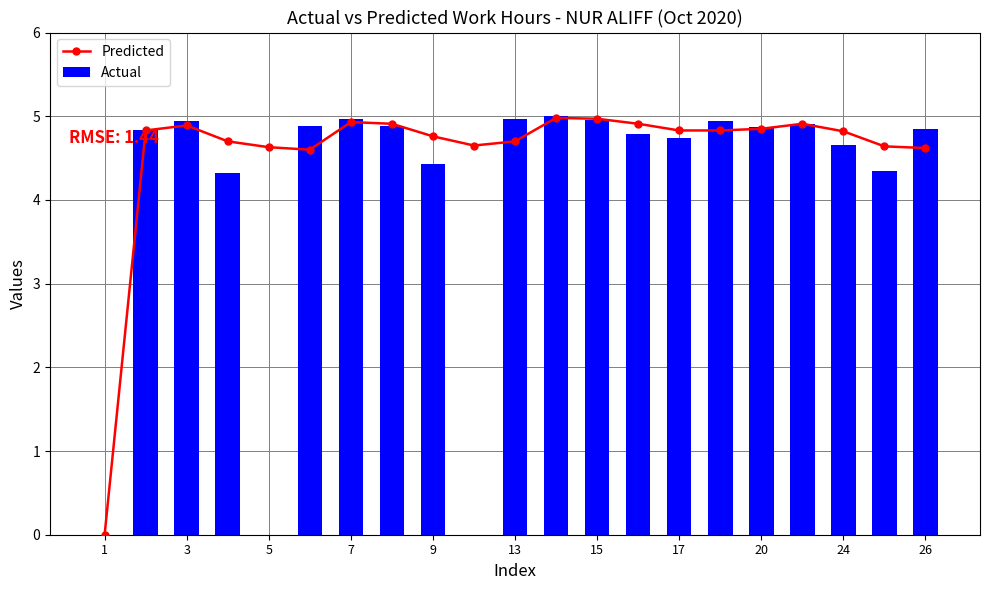

True or false: Actual has a value of 4.9 at 20.

True